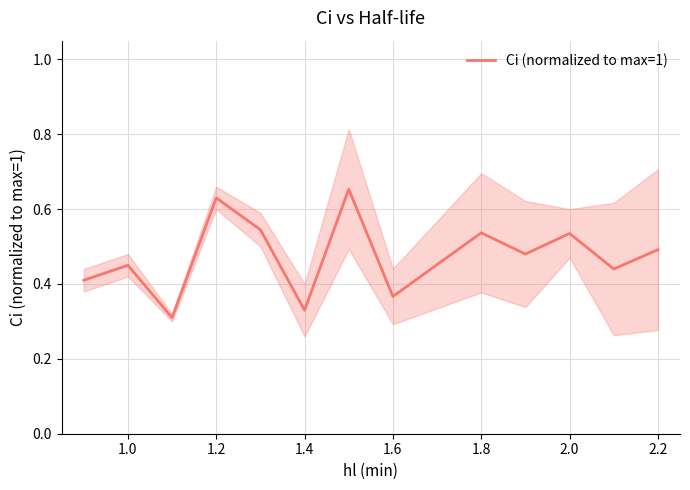

Reading right to left, what are all the values shown in this chart?

0.5	0.4	0.5	0.5	0.5	0.4	0.7	0.3	0.5	0.6	0.3	0.5	0.4